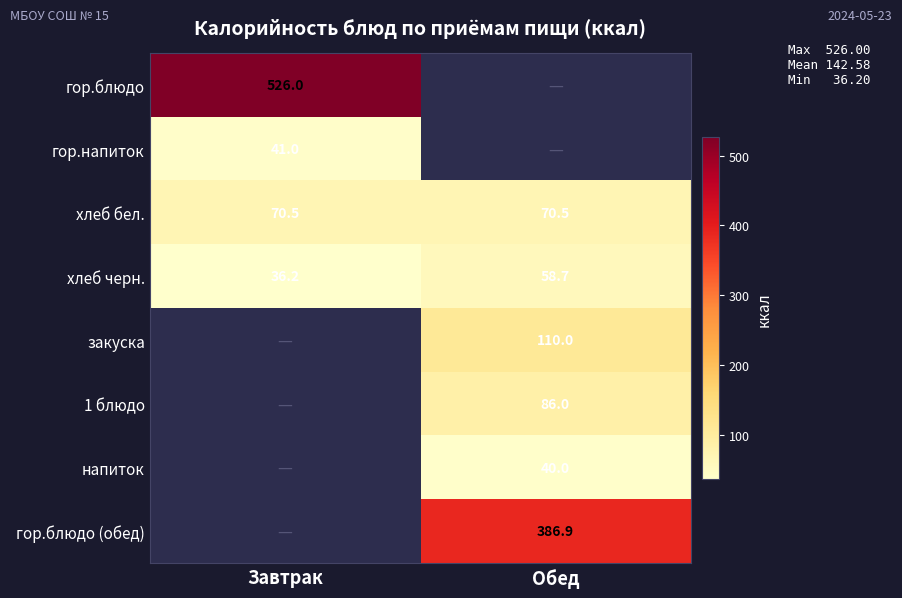

Which label corresponds to the smallest value in the chart?

Завтрак